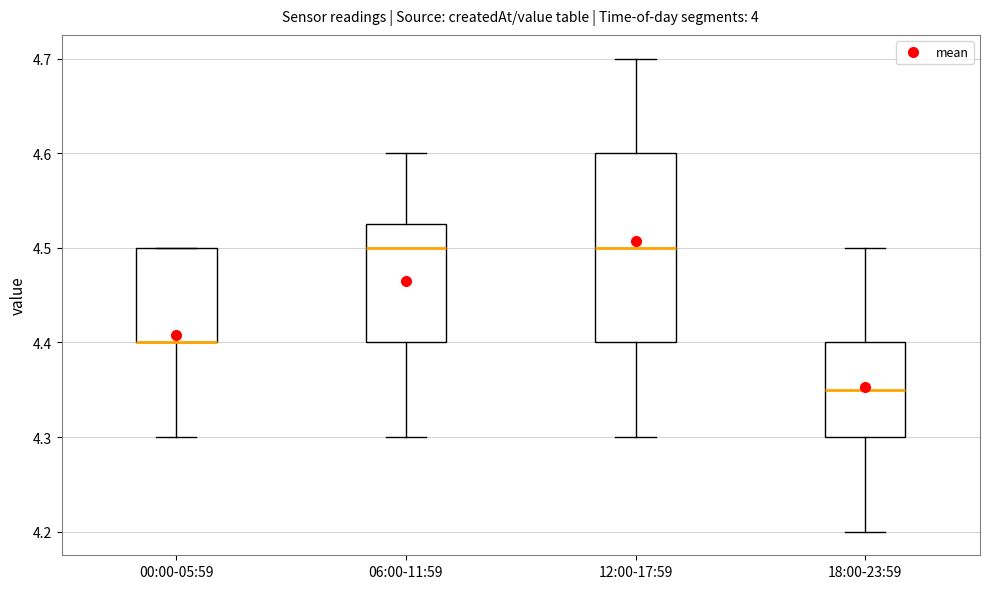

Reading left to right, read every box against the y-axis: the position of its median line, the range the box covers, and the ends of its whiskers. The values are not printed on the chart, so give them approximately, as read against the axis.

00:00-05:59: median 4.40 (drawn on the box's lower edge), box 4.40 to 4.50, whiskers 4.30 to 4.50
06:00-11:59: median 4.50, box 4.40 to 4.53, whiskers 4.30 to 4.60
12:00-17:59: median 4.50, box 4.40 to 4.60, whiskers 4.30 to 4.70
18:00-23:59: median 4.35, box 4.30 to 4.40, whiskers 4.20 to 4.50